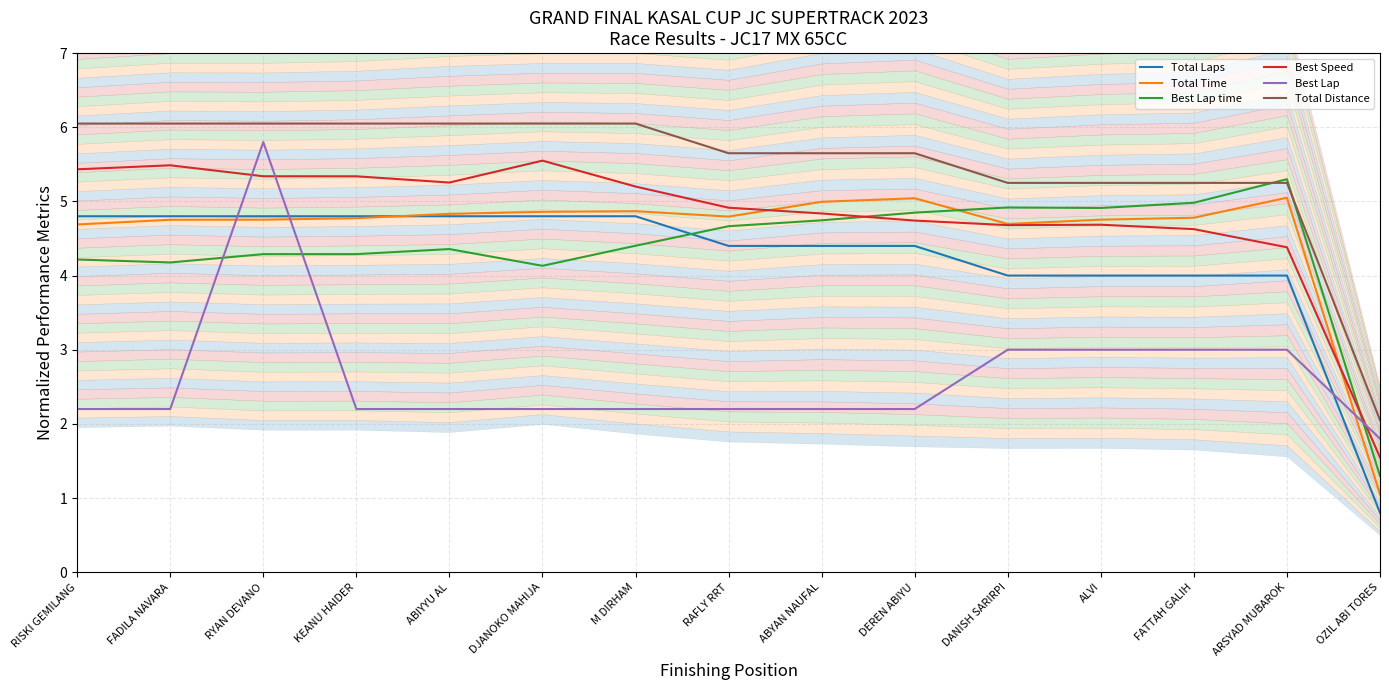

What is the label of the 1st point from the right?

OZIL ABI TORES